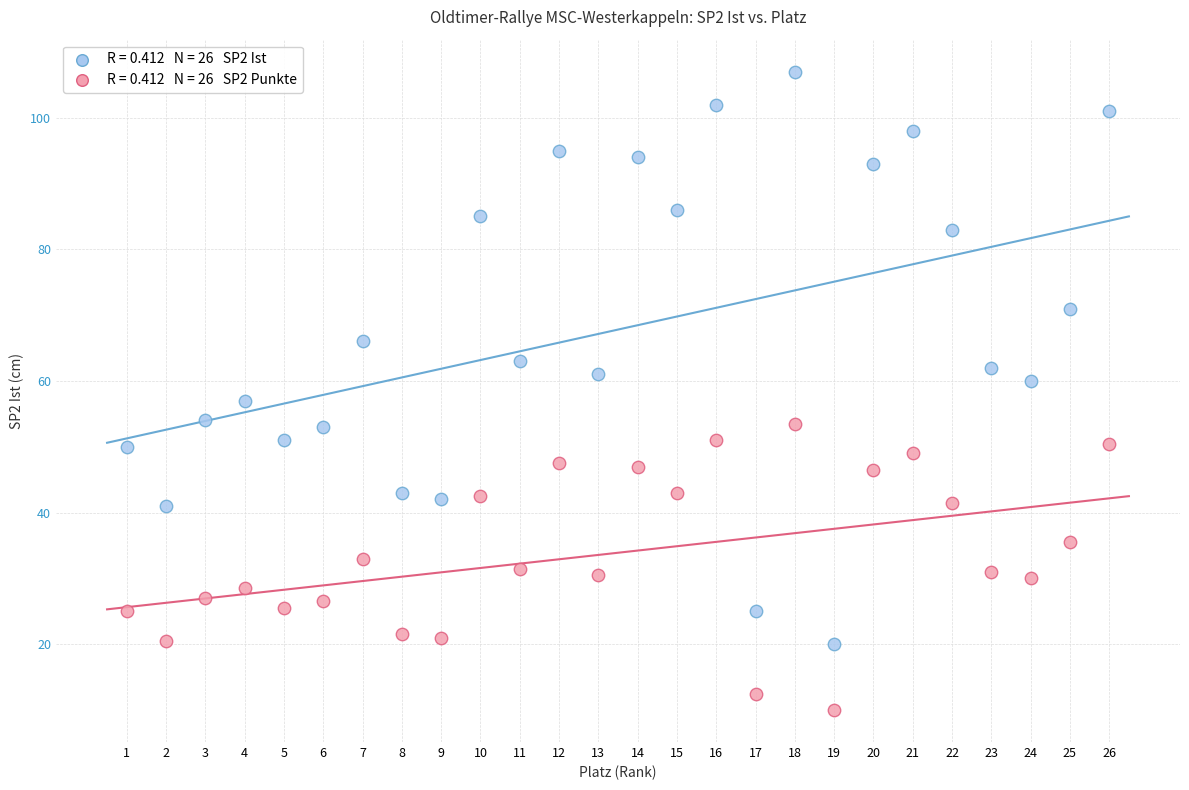

Across all data points, what is the range of X values (max minus min)?

25.0